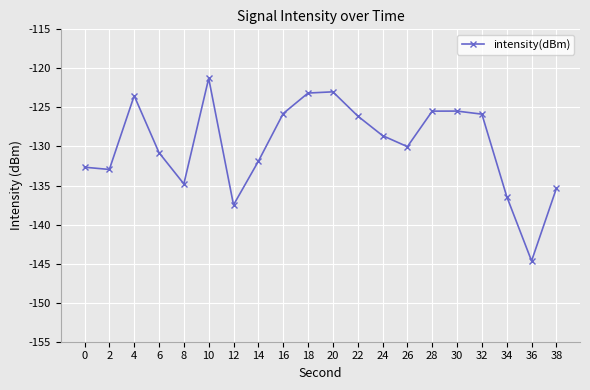

The value at 14 is -131.9. True or false?

True